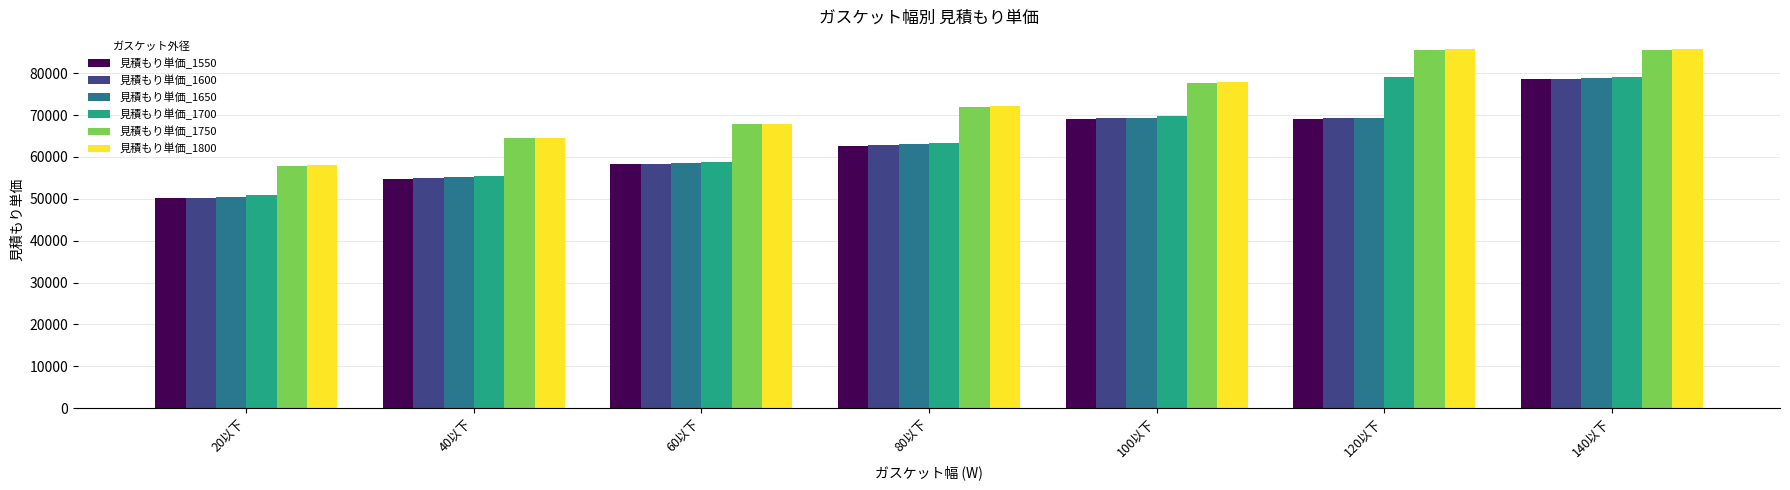

Where is 見積もり単価_1650 nearest to the value 64700?

80以下